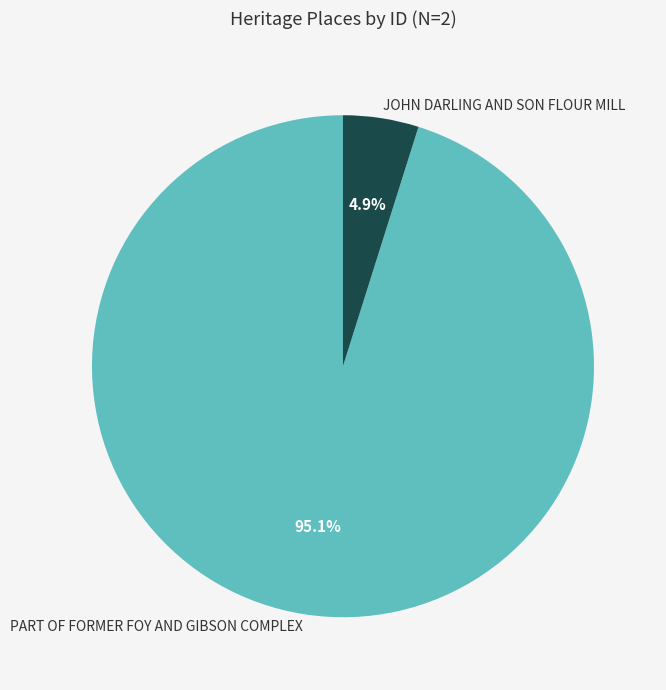

To the nearest percent, what percentage of the pie is PART OF FORMER FOY AND GIBSON COMPLEX?

95%